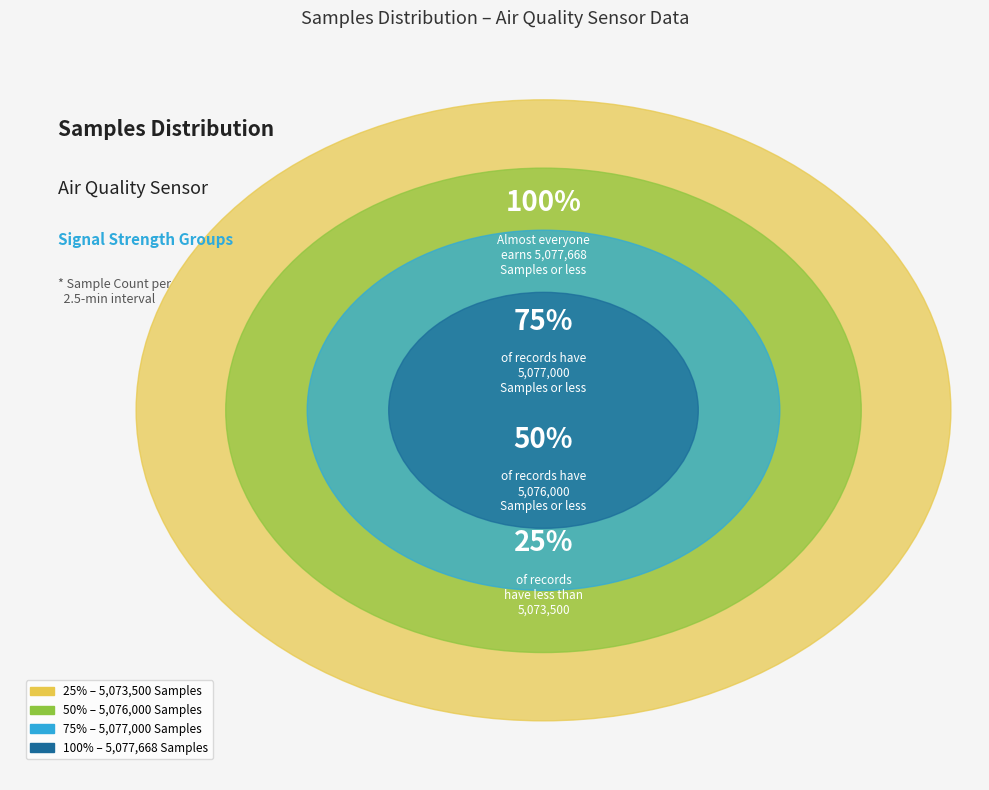

Is it true that -36 is 20% of the pie?

False